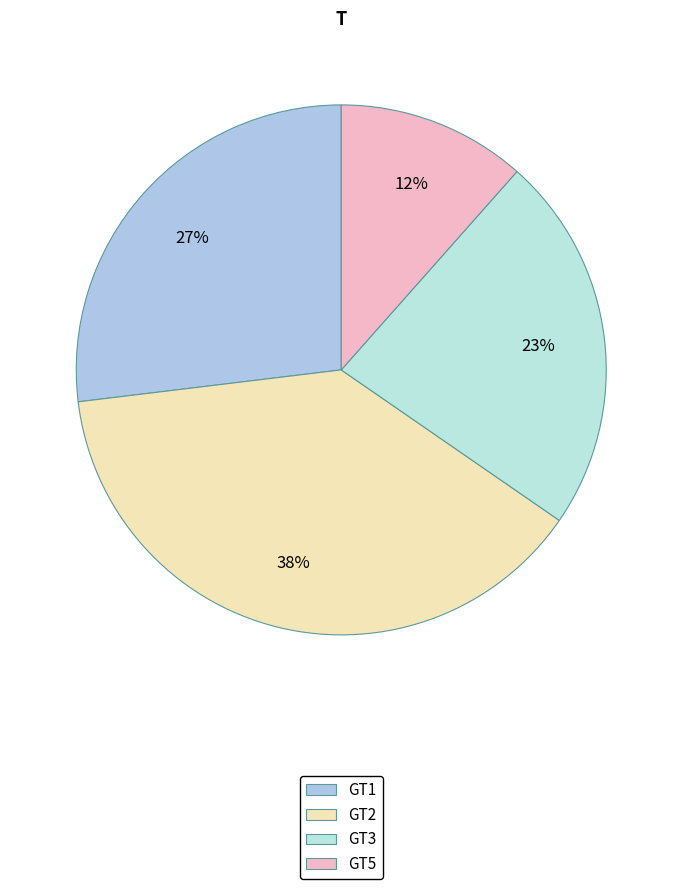

Is it true that GT2 is 47% of the pie?

False